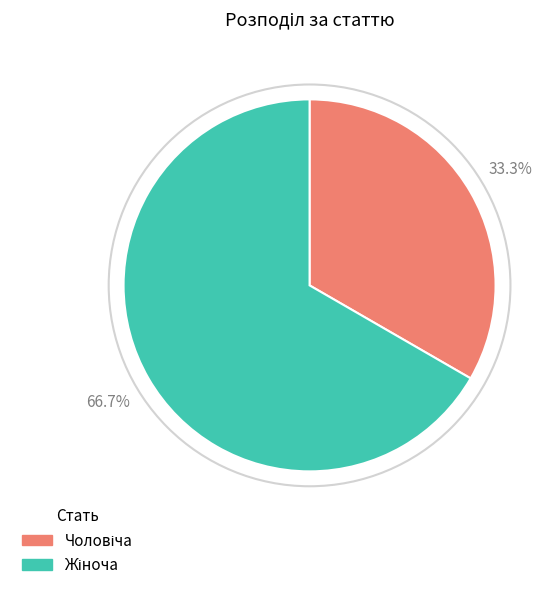

Does any single category account for the majority?

Yes